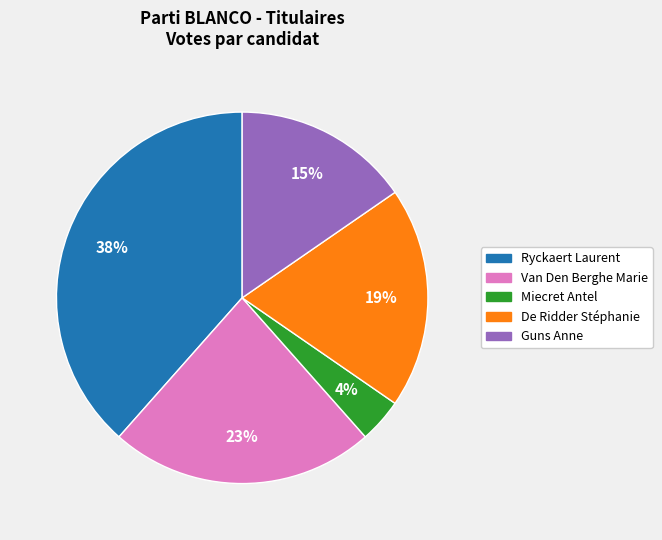

The Miecret Antel slice represents 4% of the pie. True or false?

True